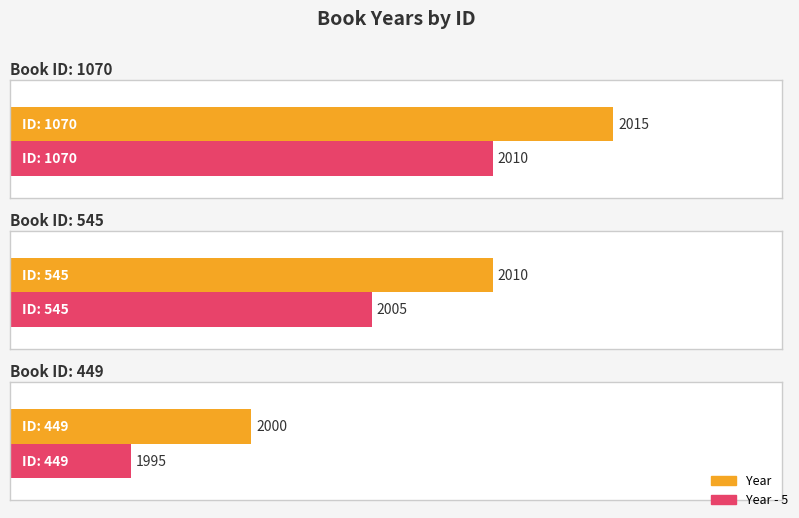

What is the difference between the maximum and minimum values?

15